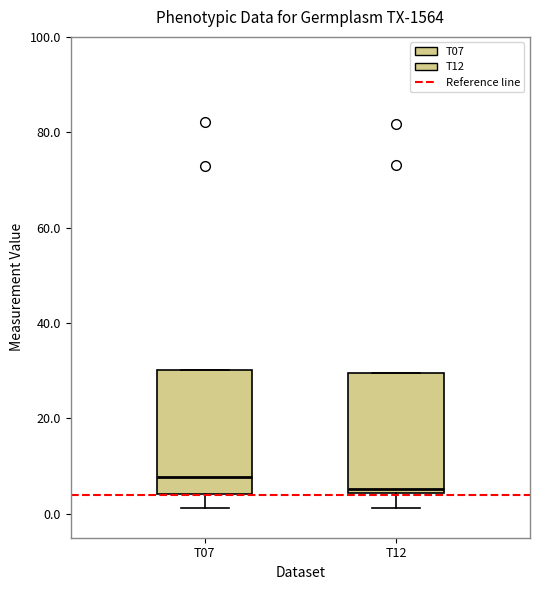

Reading left to right, read every box against the y-axis: the position of its median line, the range the box covers, and the ends of its whiskers. The values are not printed on the chart, so give them approximately, as read against the axis.

T07: median 8, box 4 to 30, whiskers 2 to 30
T12: median 6, box 4 to 30, whiskers 2 to 30